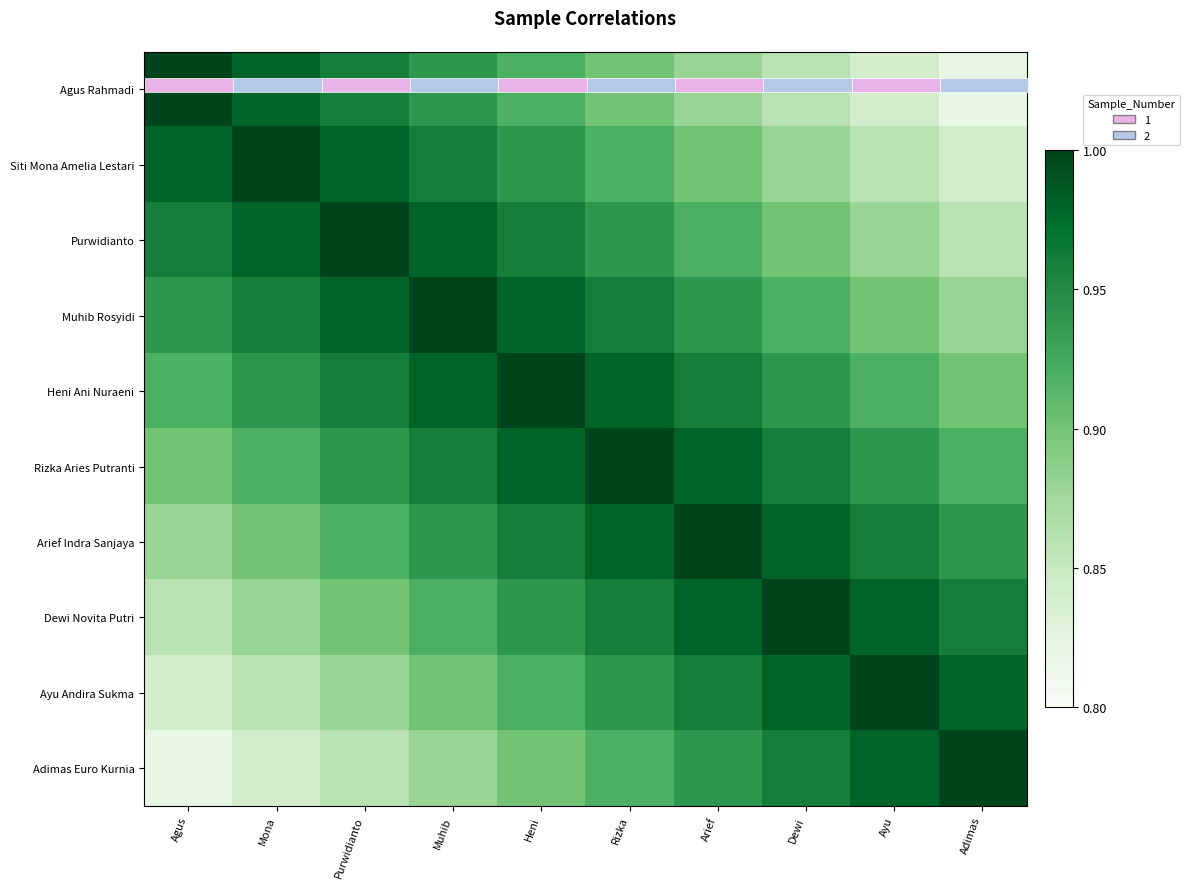

Which category has the highest value across all series?

Agus